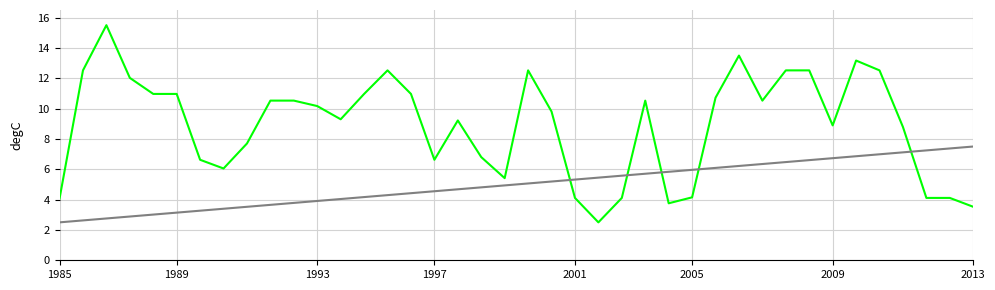

What is the smallest value displayed?

2.5